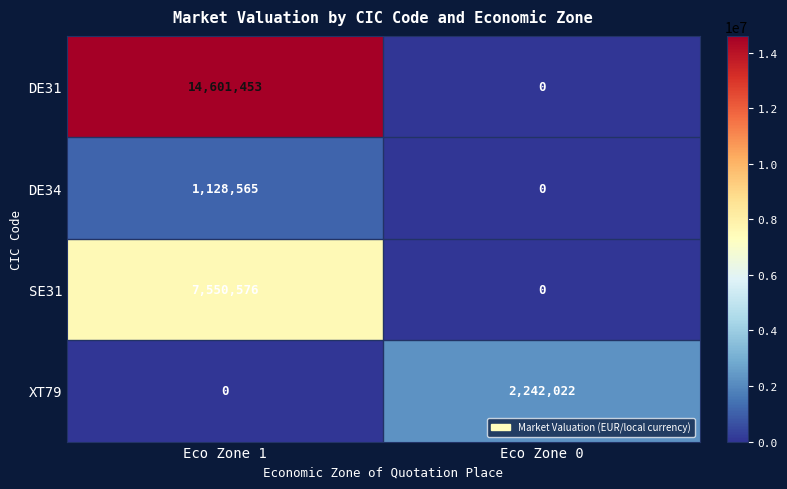

Is it true that DE31 equals 14601453 at Eco Zone 1?

True